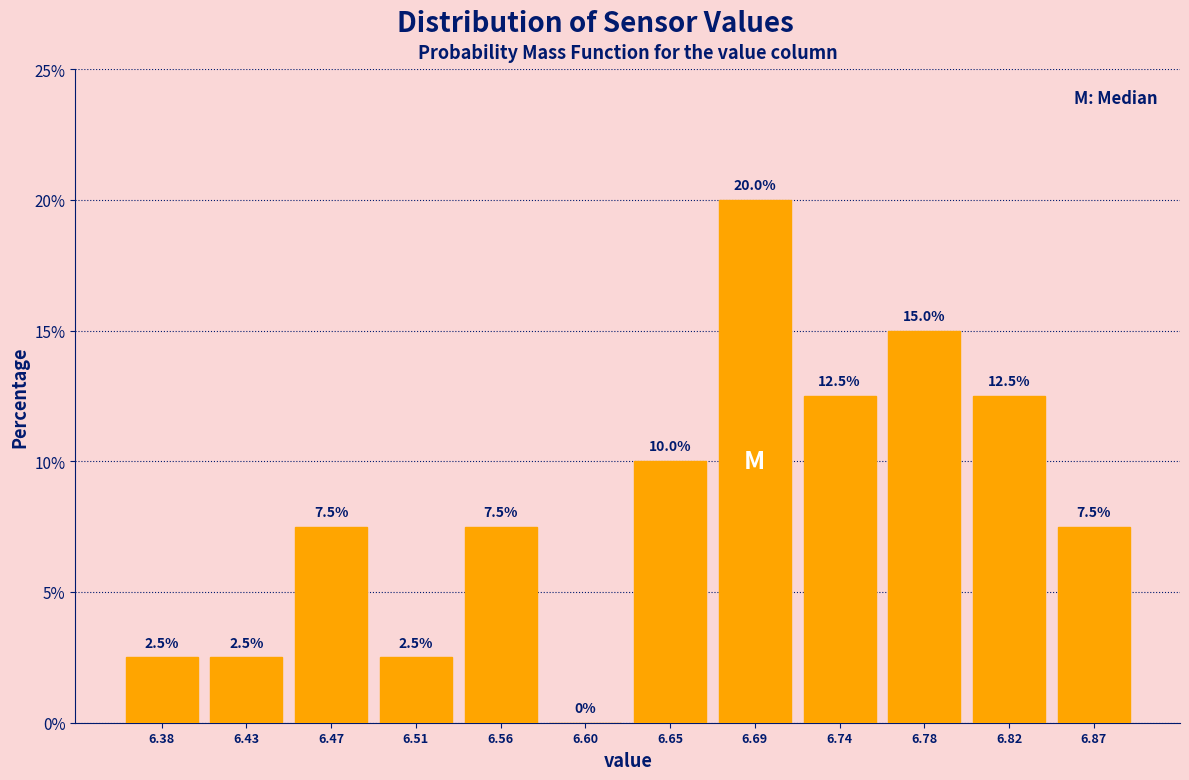

Over which range of the x-axis is the bar tallest?

6.670 to 6.715